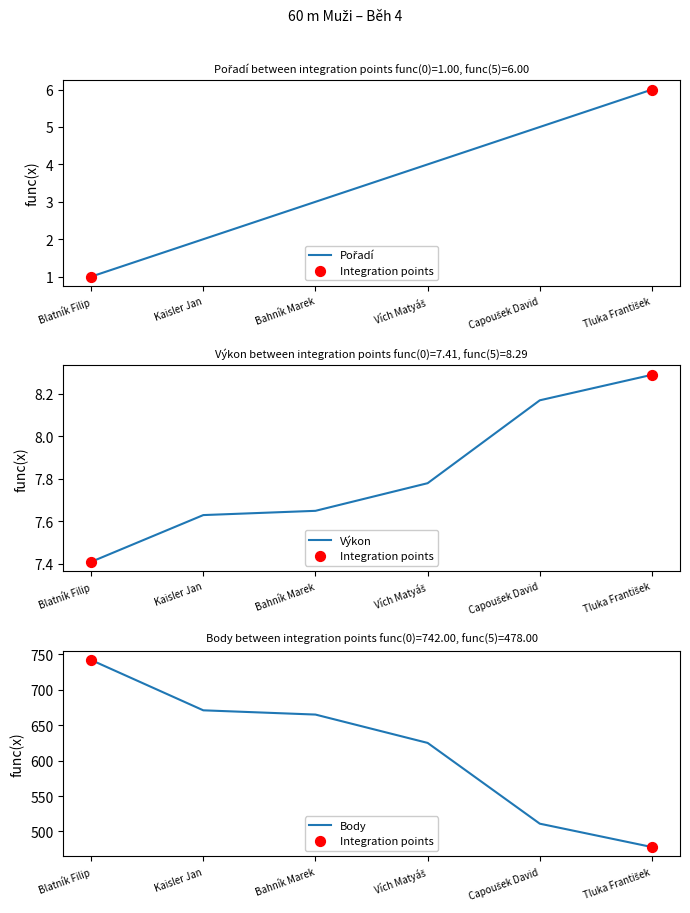

What are all the series names shown in the legend?

Pořadí, Výkon, Body